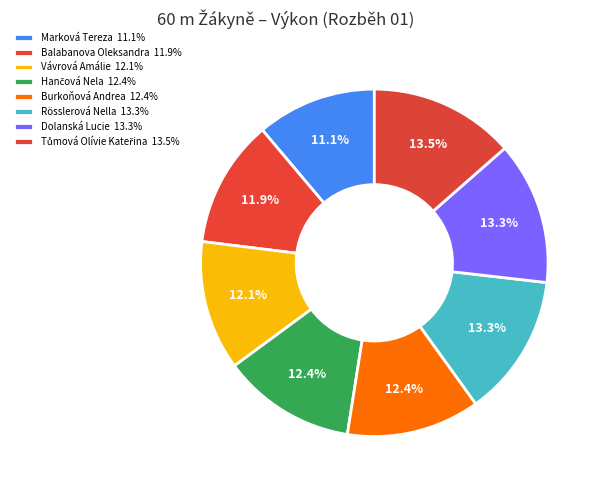

Is there any slice that represents more than half of the pie?

No